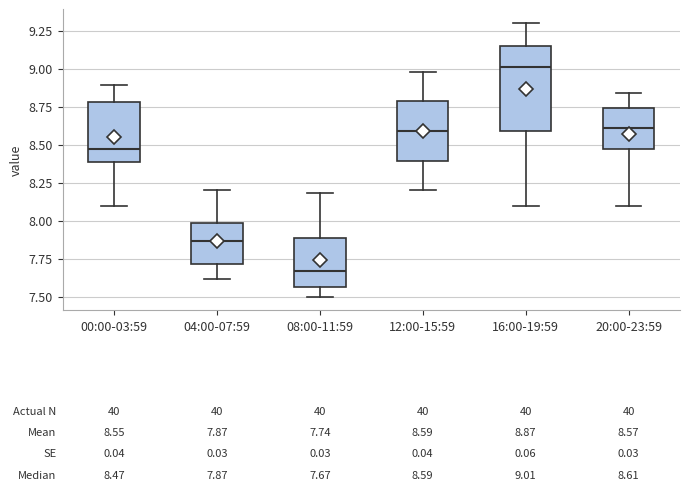

Which box's median line is the highest?

16:00-19:59